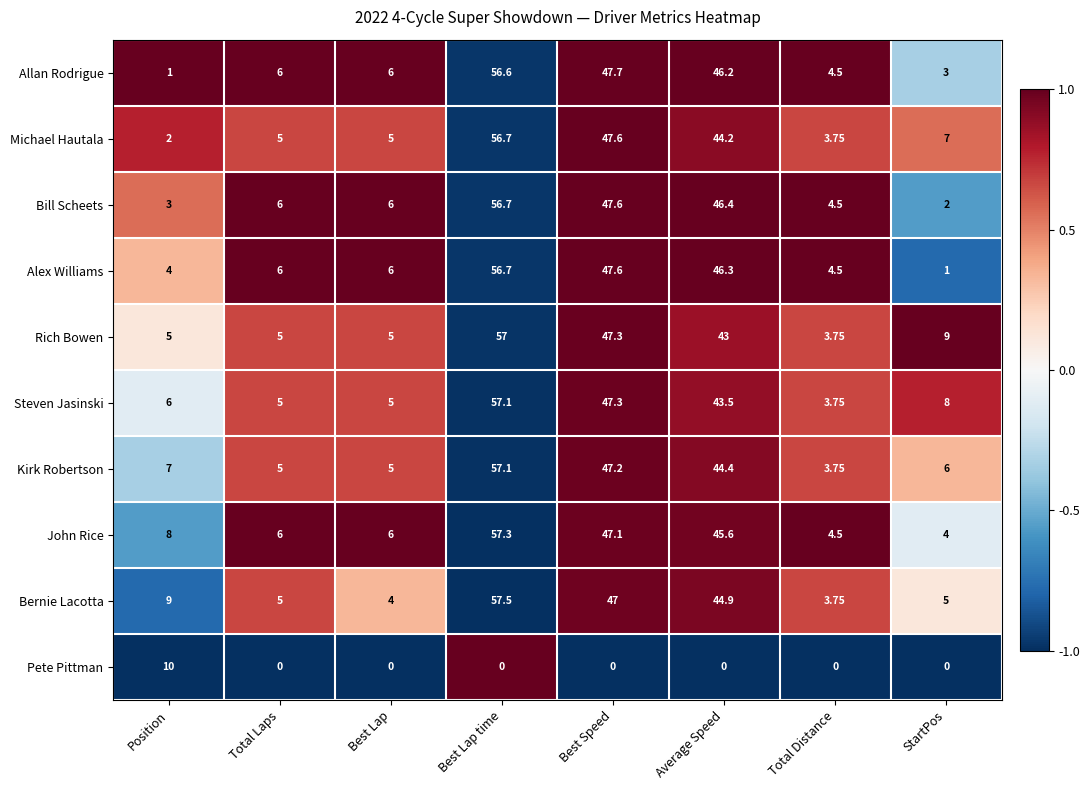

Rank the series at Average Speed from lowest to highest value.

Pete Pittman, Rich Bowen, Steven Jasinski, Michael Hautala, Kirk Robertson, Bernie Lacotta, John Rice, Allan Rodrigue, Alex Williams, Bill Scheets